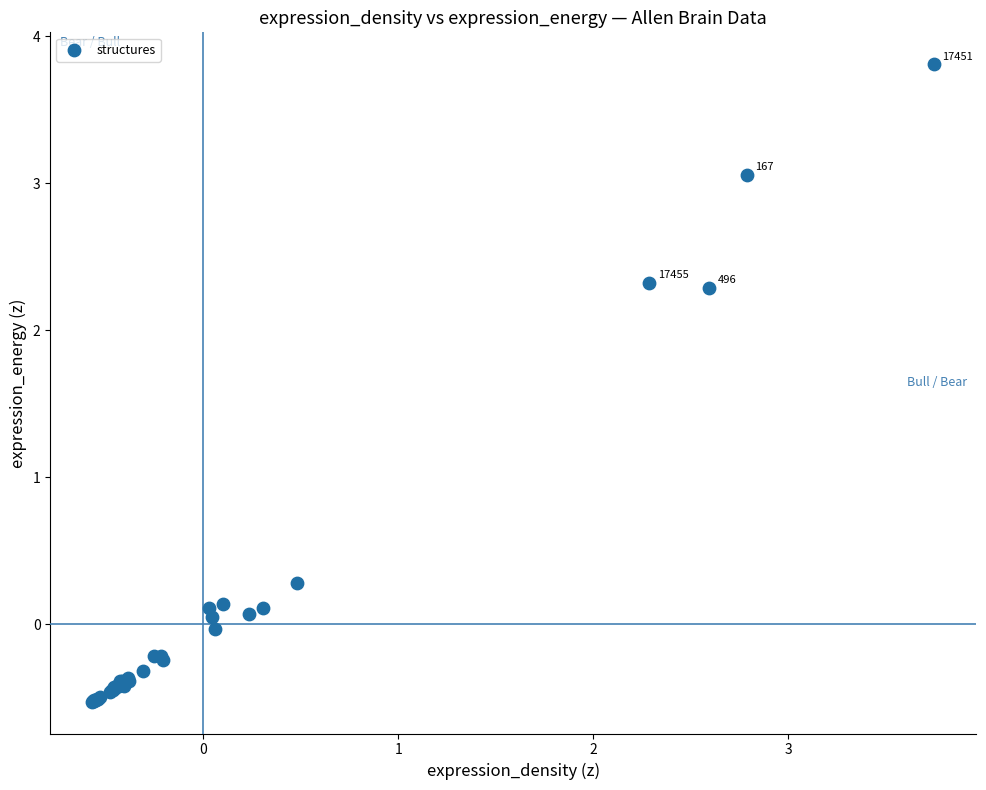

What Y value in the scatter plot is closest to 1?

0.3